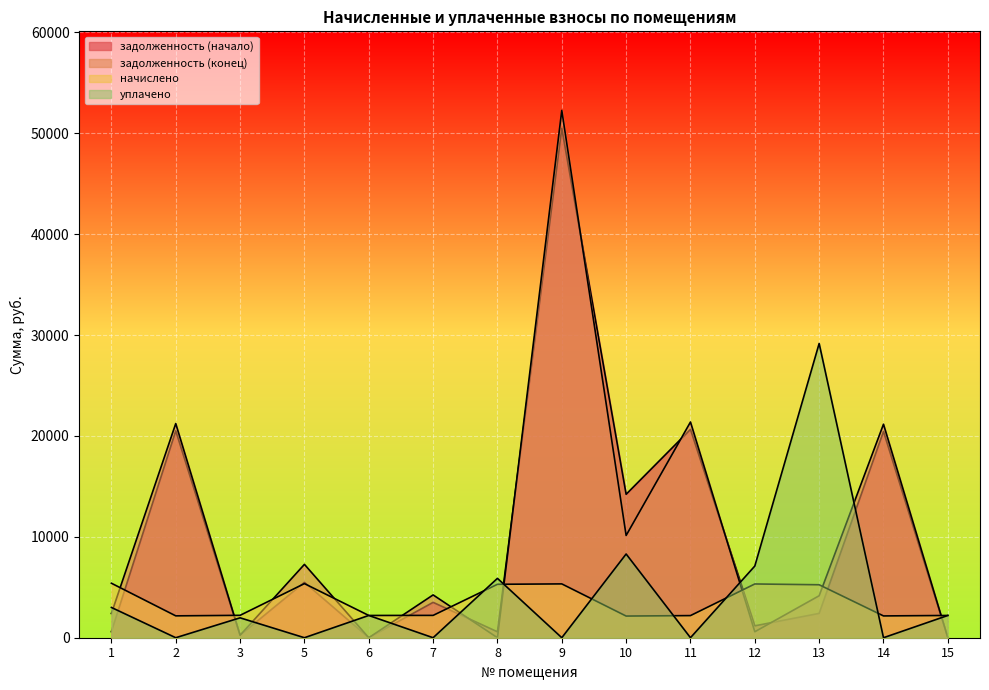

At which label does уплачено reach its peak?

13